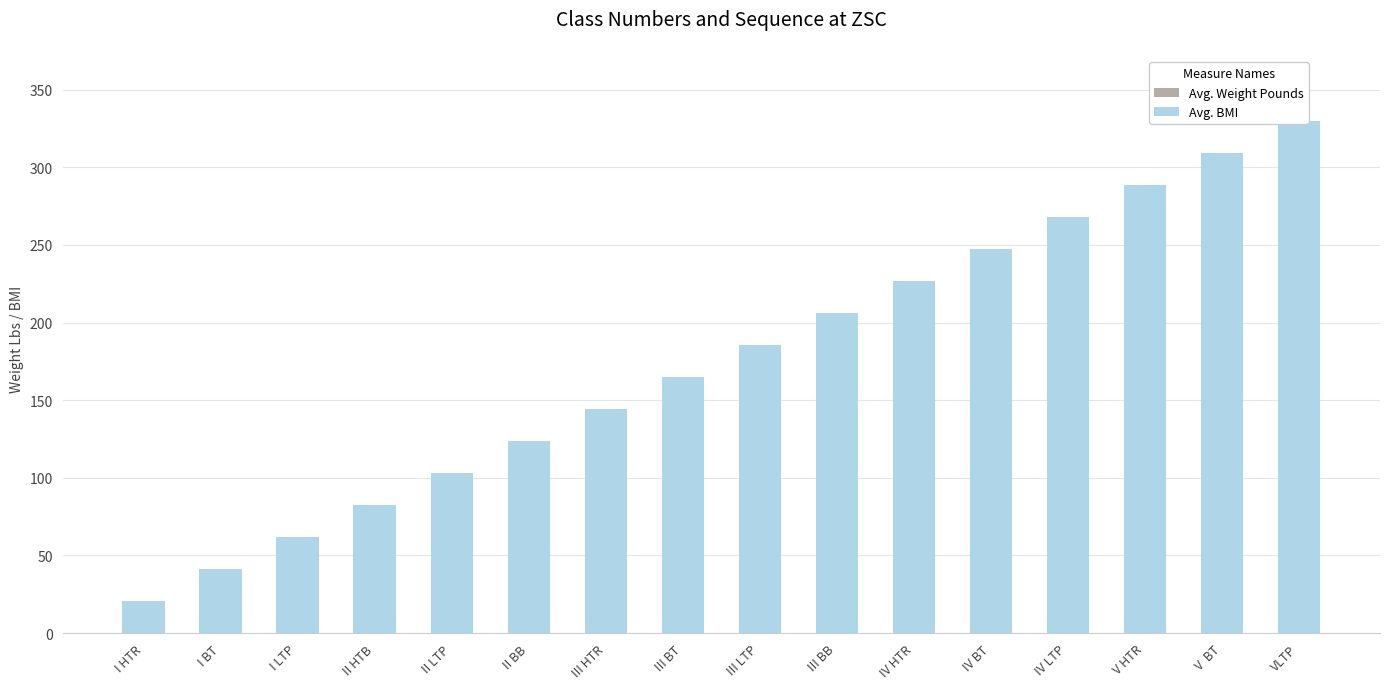

What is the average value of the Avg. Weight Pounds series?

151.3